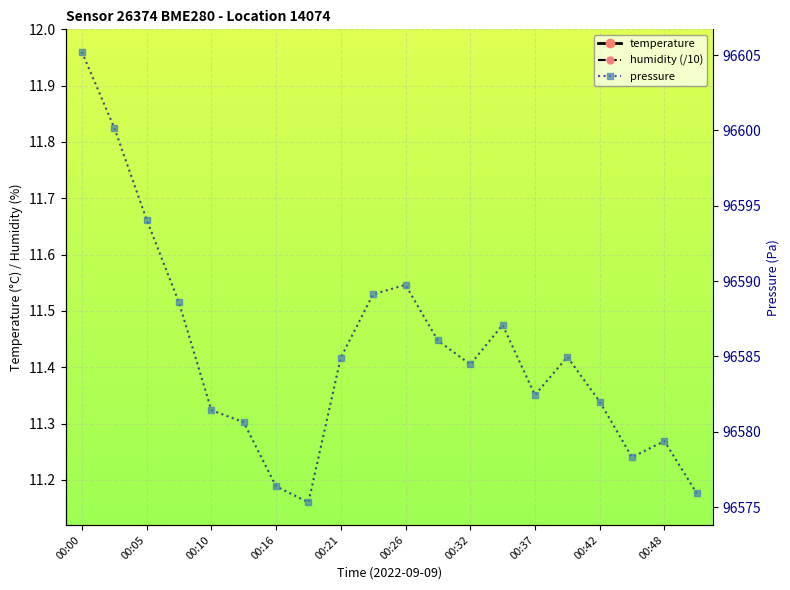

Between 00:00 and 00:48, which series saw the biggest shift?

pressure